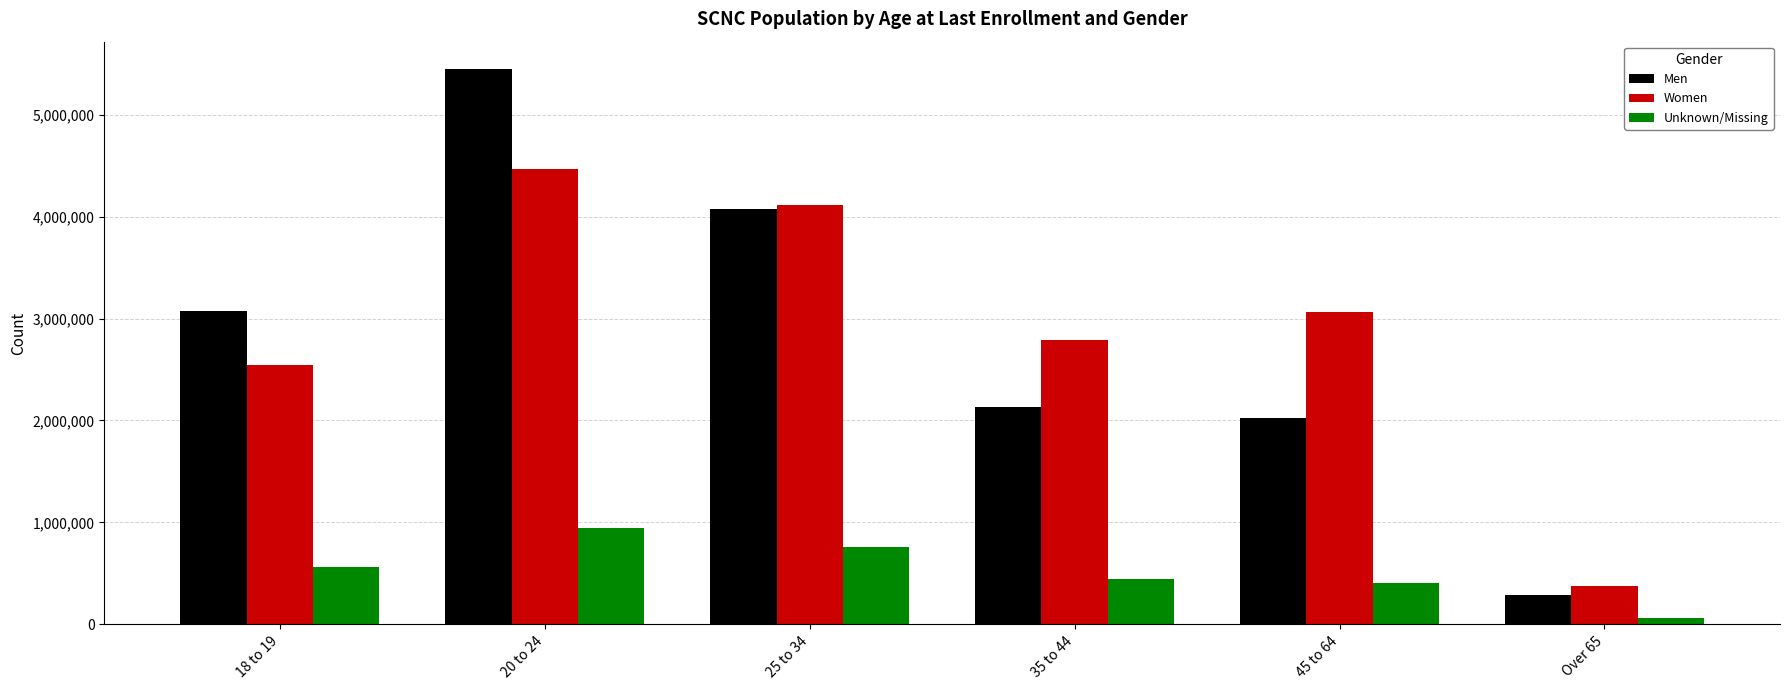

The value of Women at 18 to 19 is 1147947. True or false?

False